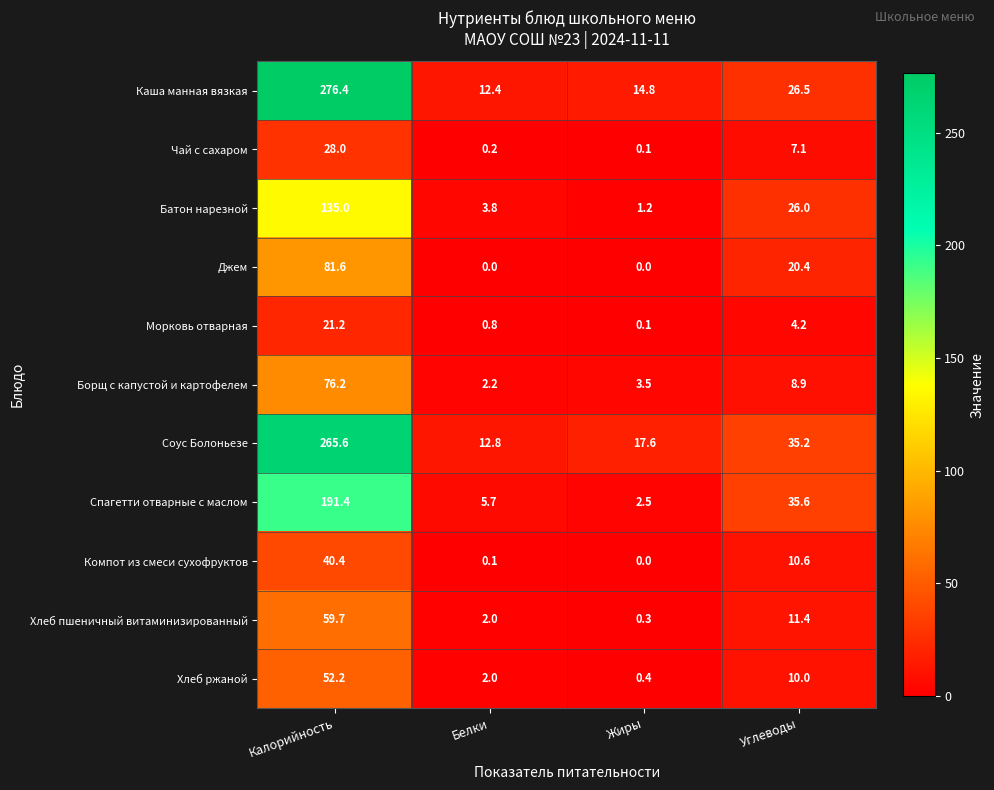

What is the difference between the second highest and minimum values in the Борщ с капустой и картофелем series?

6.7